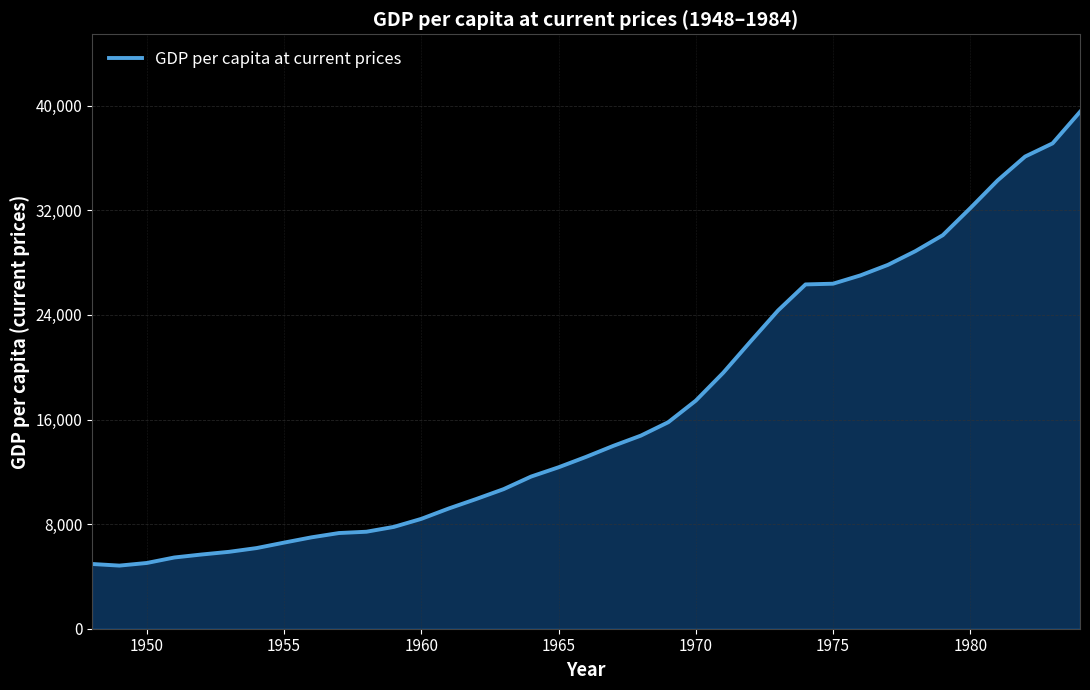

What is the difference between the maximum and minimum values?

34707.9